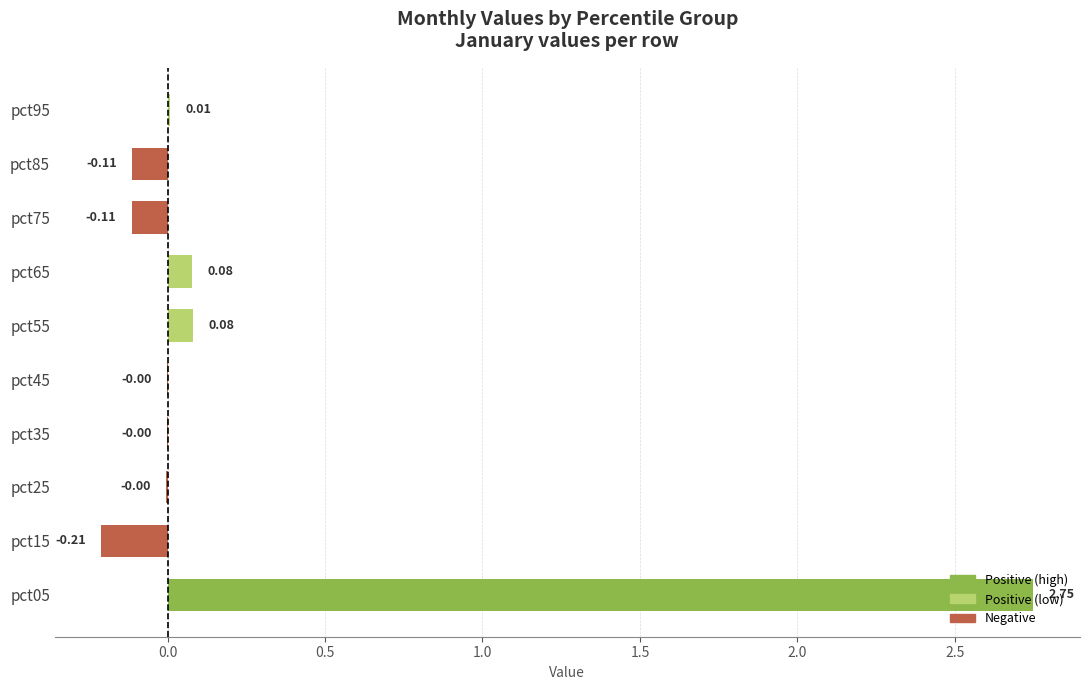

Which has a higher value, pct05 or pct45?

pct05